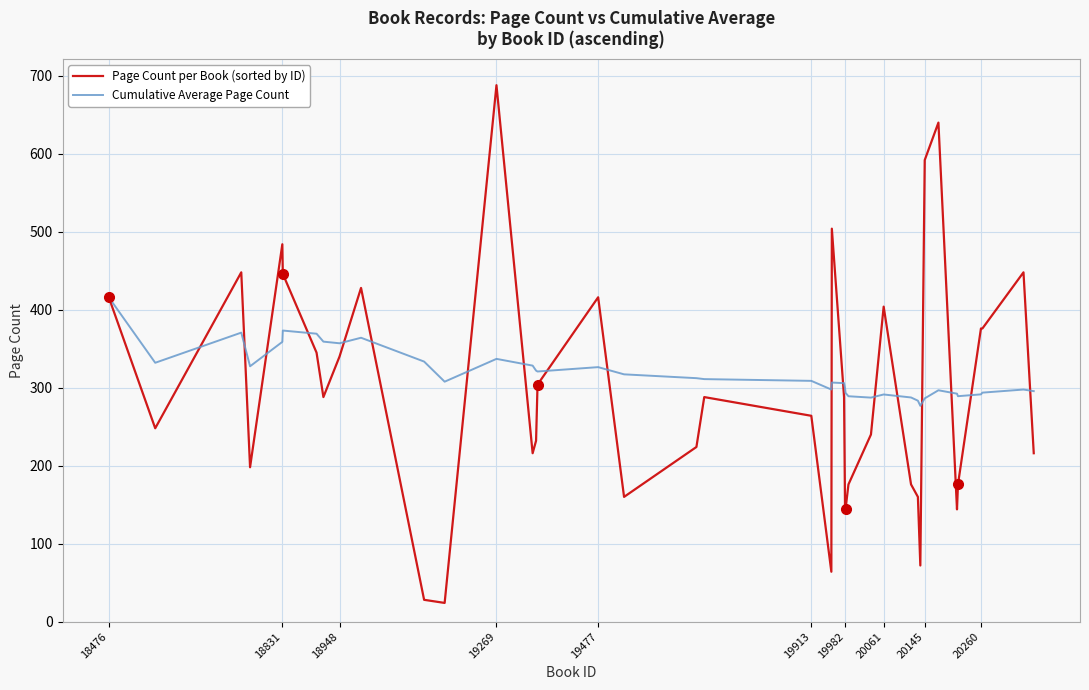

What is the lowest value of the Cumulative Average Page Count series?

276.8